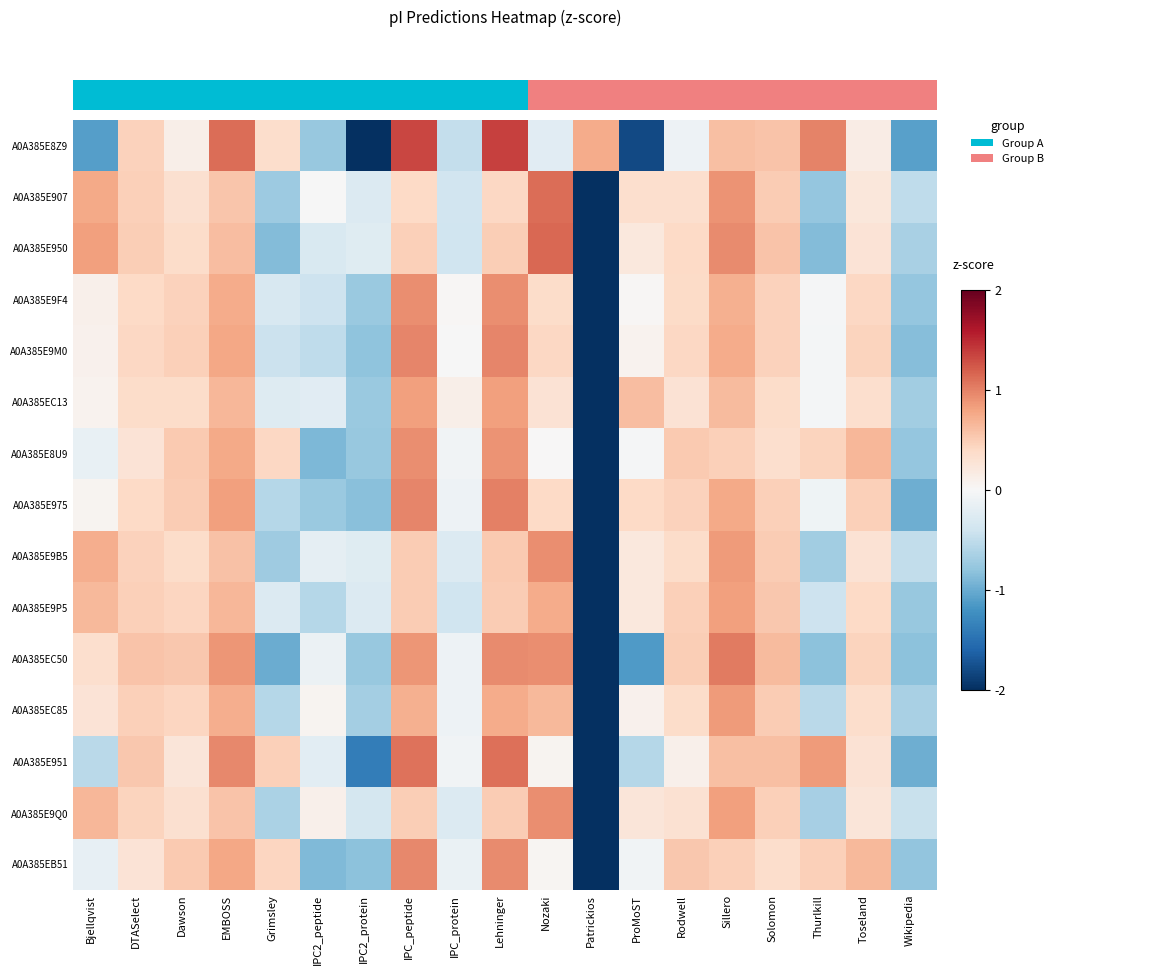

Reading right to left, what are all the values shown in this chart?

A0A385E8Z9: Wikipedia=-1.1	Toseland=0.1	Thurlkill=1.0	Solomon=0.6	Sillero=0.6	Rodwell=-0.1	ProMoST=-1.8	Patrickios=0.7	Nozaki=-0.2	Lehninger=1.4	IPC_protein=-0.5	IPC_peptide=1.3	IPC2_protein=-2.2	IPC2_peptide=-0.8	Grimsley=0.4	EMBOSS=1.1	Dawson=0.1	DTASelect=0.5	Bjellqvist=-1.1
A0A385E907: Wikipedia=-0.5	Toseland=0.2	Thurlkill=-0.8	Solomon=0.5	Sillero=0.9	Rodwell=0.3	ProMoST=0.3	Patrickios=-3.6	Nozaki=1.1	Lehninger=0.4	IPC_protein=-0.4	IPC_peptide=0.4	IPC2_protein=-0.3	IPC2_peptide=-0.0	Grimsley=-0.7	EMBOSS=0.6	Dawson=0.3	DTASelect=0.5	Bjellqvist=0.8
A0A385E950: Wikipedia=-0.7	Toseland=0.3	Thurlkill=-0.9	Solomon=0.6	Sillero=0.9	Rodwell=0.4	ProMoST=0.2	Patrickios=-3.5	Nozaki=1.1	Lehninger=0.5	IPC_protein=-0.4	IPC_peptide=0.5	IPC2_protein=-0.2	IPC2_peptide=-0.3	Grimsley=-0.9	EMBOSS=0.6	Dawson=0.4	DTASelect=0.5	Bjellqvist=0.8
A0A385E9F4: Wikipedia=-0.8	Toseland=0.4	Thurlkill=-0.0	Solomon=0.5	Sillero=0.7	Rodwell=0.4	ProMoST=0.0	Patrickios=-3.7	Nozaki=0.4	Lehninger=0.9	IPC_protein=0.0	IPC_peptide=0.9	IPC2_protein=-0.7	IPC2_peptide=-0.4	Grimsley=-0.3	EMBOSS=0.7	Dawson=0.5	DTASelect=0.4	Bjellqvist=0.1
A0A385E9M0: Wikipedia=-0.8	Toseland=0.4	Thurlkill=-0.0	Solomon=0.5	Sillero=0.7	Rodwell=0.4	ProMoST=0.1	Patrickios=-3.6	Nozaki=0.4	Lehninger=1.0	IPC_protein=-0.0	IPC_peptide=1.0	IPC2_protein=-0.8	IPC2_peptide=-0.5	Grimsley=-0.4	EMBOSS=0.8	Dawson=0.5	DTASelect=0.4	Bjellqvist=0.1
A0A385EC13: Wikipedia=-0.7	Toseland=0.3	Thurlkill=-0.0	Solomon=0.4	Sillero=0.6	Rodwell=0.3	ProMoST=0.6	Patrickios=-3.8	Nozaki=0.3	Lehninger=0.8	IPC_protein=0.1	IPC_peptide=0.8	IPC2_protein=-0.7	IPC2_peptide=-0.2	Grimsley=-0.3	EMBOSS=0.7	Dawson=0.4	DTASelect=0.4	Bjellqvist=0.1
A0A385E8U9: Wikipedia=-0.8	Toseland=0.7	Thurlkill=0.4	Solomon=0.3	Sillero=0.5	Rodwell=0.5	ProMoST=-0.0	Patrickios=-3.6	Nozaki=0.0	Lehninger=0.9	IPC_protein=-0.1	IPC_peptide=0.9	IPC2_protein=-0.8	IPC2_peptide=-0.9	Grimsley=0.4	EMBOSS=0.8	Dawson=0.5	DTASelect=0.3	Bjellqvist=-0.1
A0A385E975: Wikipedia=-1.0	Toseland=0.5	Thurlkill=-0.1	Solomon=0.5	Sillero=0.8	Rodwell=0.5	ProMoST=0.4	Patrickios=-3.4	Nozaki=0.4	Lehninger=1.0	IPC_protein=-0.1	IPC_peptide=1.0	IPC2_protein=-0.8	IPC2_peptide=-0.7	Grimsley=-0.6	EMBOSS=0.8	Dawson=0.5	DTASelect=0.4	Bjellqvist=0.0
A0A385E9B5: Wikipedia=-0.5	Toseland=0.3	Thurlkill=-0.7	Solomon=0.5	Sillero=0.8	Rodwell=0.4	ProMoST=0.2	Patrickios=-3.7	Nozaki=0.9	Lehninger=0.5	IPC_protein=-0.3	IPC_peptide=0.5	IPC2_protein=-0.2	IPC2_peptide=-0.2	Grimsley=-0.7	EMBOSS=0.6	Dawson=0.4	DTASelect=0.5	Bjellqvist=0.7
A0A385E9P5: Wikipedia=-0.8	Toseland=0.4	Thurlkill=-0.4	Solomon=0.5	Sillero=0.8	Rodwell=0.5	ProMoST=0.2	Patrickios=-3.7	Nozaki=0.7	Lehninger=0.5	IPC_protein=-0.4	IPC_peptide=0.5	IPC2_protein=-0.3	IPC2_peptide=-0.6	Grimsley=-0.3	EMBOSS=0.7	Dawson=0.4	DTASelect=0.5	Bjellqvist=0.6
A0A385EC50: Wikipedia=-0.8	Toseland=0.4	Thurlkill=-0.8	Solomon=0.6	Sillero=1.0	Rodwell=0.5	ProMoST=-1.1	Patrickios=-3.0	Nozaki=0.9	Lehninger=0.9	IPC_protein=-0.1	IPC_peptide=0.9	IPC2_protein=-0.8	IPC2_peptide=-0.1	Grimsley=-1.0	EMBOSS=0.9	Dawson=0.5	DTASelect=0.6	Bjellqvist=0.3
A0A385EC85: Wikipedia=-0.6	Toseland=0.3	Thurlkill=-0.5	Solomon=0.5	Sillero=0.8	Rodwell=0.4	ProMoST=0.1	Patrickios=-3.7	Nozaki=0.6	Lehninger=0.7	IPC_protein=-0.1	IPC_peptide=0.7	IPC2_protein=-0.7	IPC2_peptide=0.1	Grimsley=-0.6	EMBOSS=0.7	Dawson=0.4	DTASelect=0.5	Bjellqvist=0.3
A0A385E951: Wikipedia=-1.0	Toseland=0.3	Thurlkill=0.8	Solomon=0.6	Sillero=0.6	Rodwell=0.1	ProMoST=-0.6	Patrickios=-3.2	Nozaki=0.1	Lehninger=1.1	IPC_protein=-0.1	IPC_peptide=1.1	IPC2_protein=-1.4	IPC2_peptide=-0.2	Grimsley=0.5	EMBOSS=1.0	Dawson=0.2	DTASelect=0.5	Bjellqvist=-0.5
A0A385E9Q0: Wikipedia=-0.4	Toseland=0.2	Thurlkill=-0.7	Solomon=0.5	Sillero=0.8	Rodwell=0.3	ProMoST=0.2	Patrickios=-3.8	Nozaki=0.9	Lehninger=0.5	IPC_protein=-0.3	IPC_peptide=0.5	IPC2_protein=-0.4	IPC2_peptide=0.1	Grimsley=-0.6	EMBOSS=0.6	Dawson=0.3	DTASelect=0.4	Bjellqvist=0.7
A0A385EB51: Wikipedia=-0.8	Toseland=0.6	Thurlkill=0.5	Solomon=0.4	Sillero=0.5	Rodwell=0.5	ProMoST=-0.1	Patrickios=-3.6	Nozaki=0.0	Lehninger=0.9	IPC_protein=-0.1	IPC_peptide=1.0	IPC2_protein=-0.8	IPC2_peptide=-0.9	Grimsley=0.4	EMBOSS=0.8	Dawson=0.5	DTASelect=0.3	Bjellqvist=-0.2